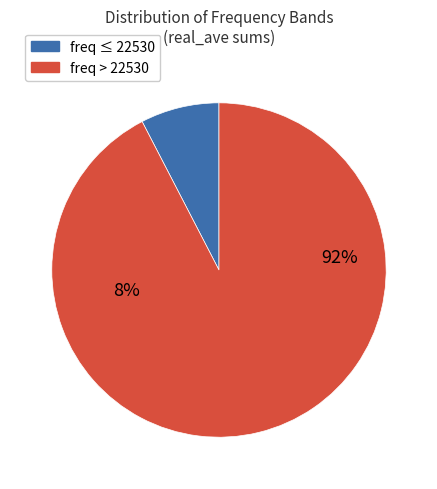

Does 22529.0 represent more than half of the total?

No